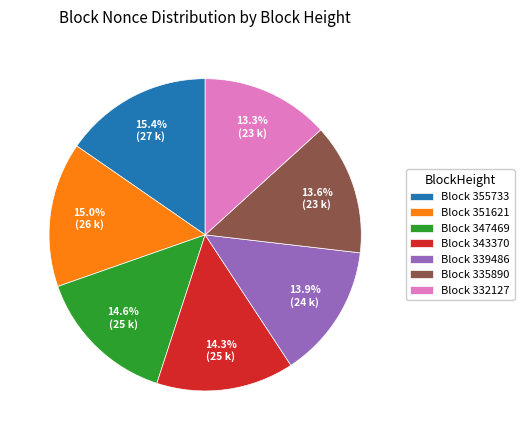

Is Block 347469 the majority of the pie?

No